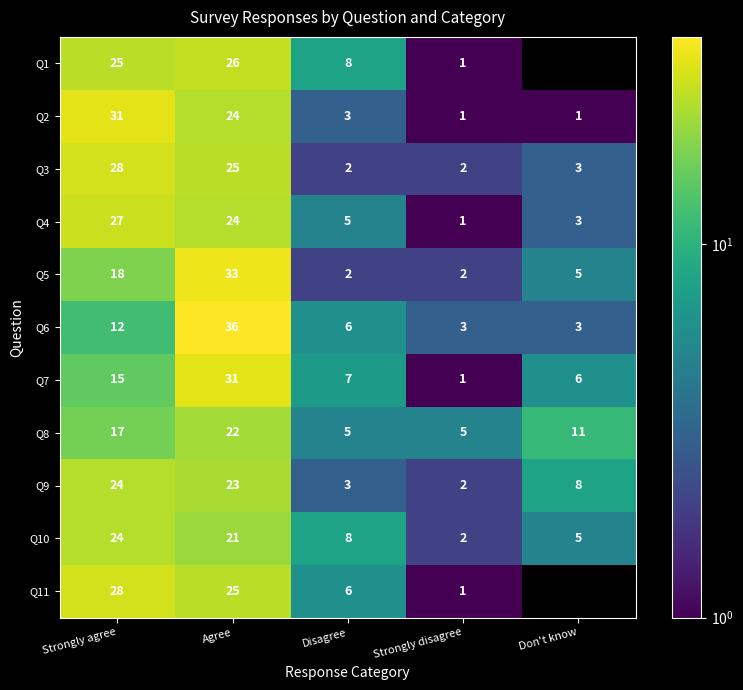

Which series has the largest range (max minus min)?

Q6